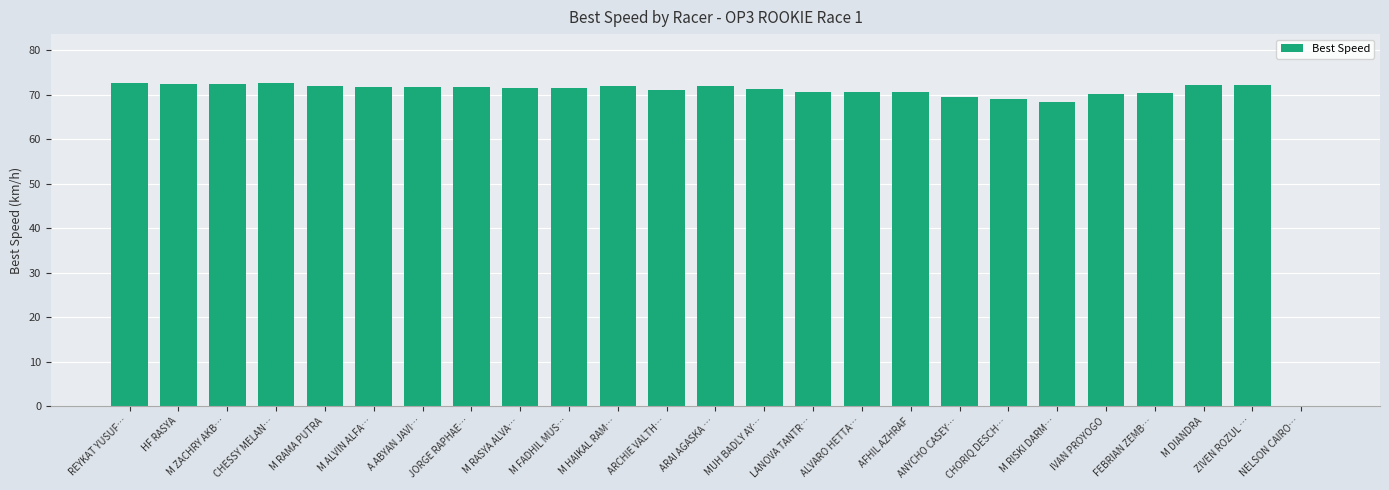

What is the sum of the values at ARCHIE VALTH… and M FADHIL MUS…?

142.6